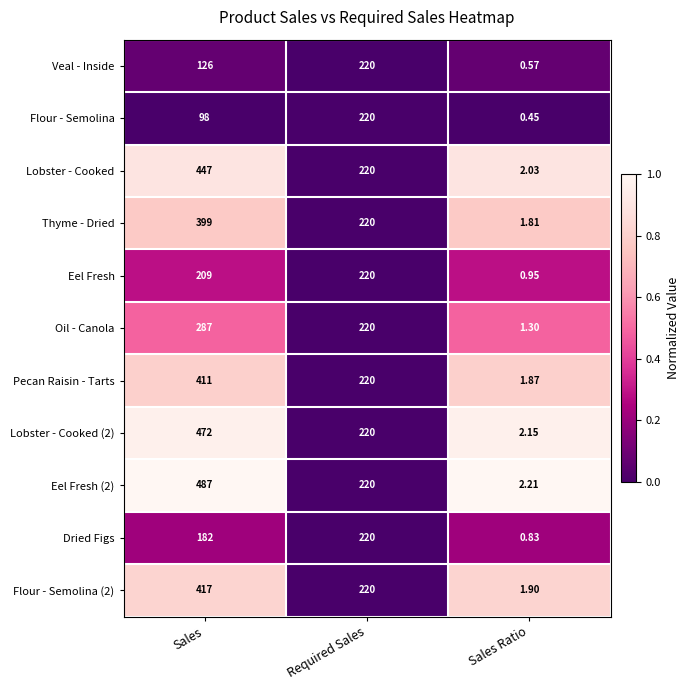

What is the difference between the highest and lowest values at Sales?

389.0